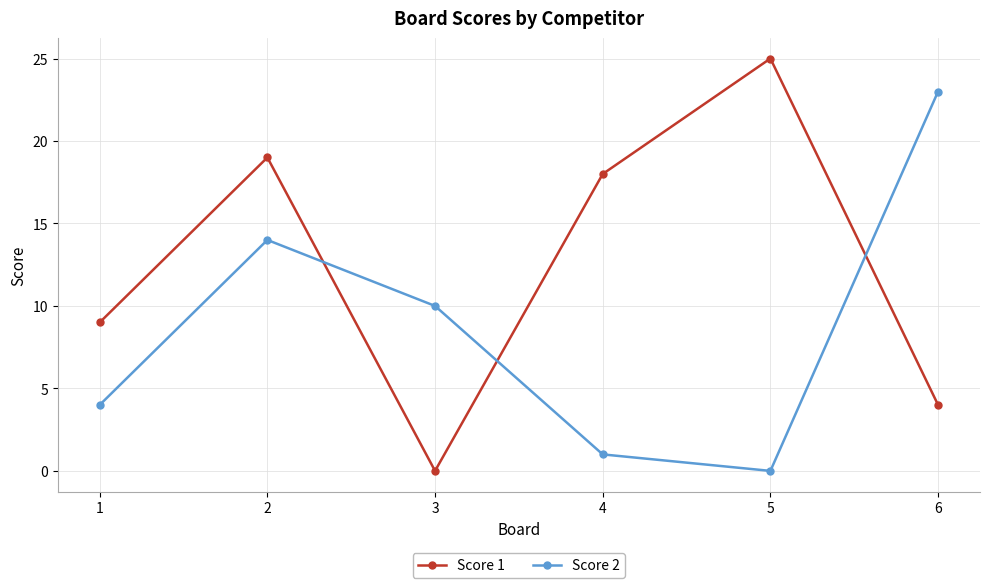

How many intersections are there between Score 2 and Score 1?

3